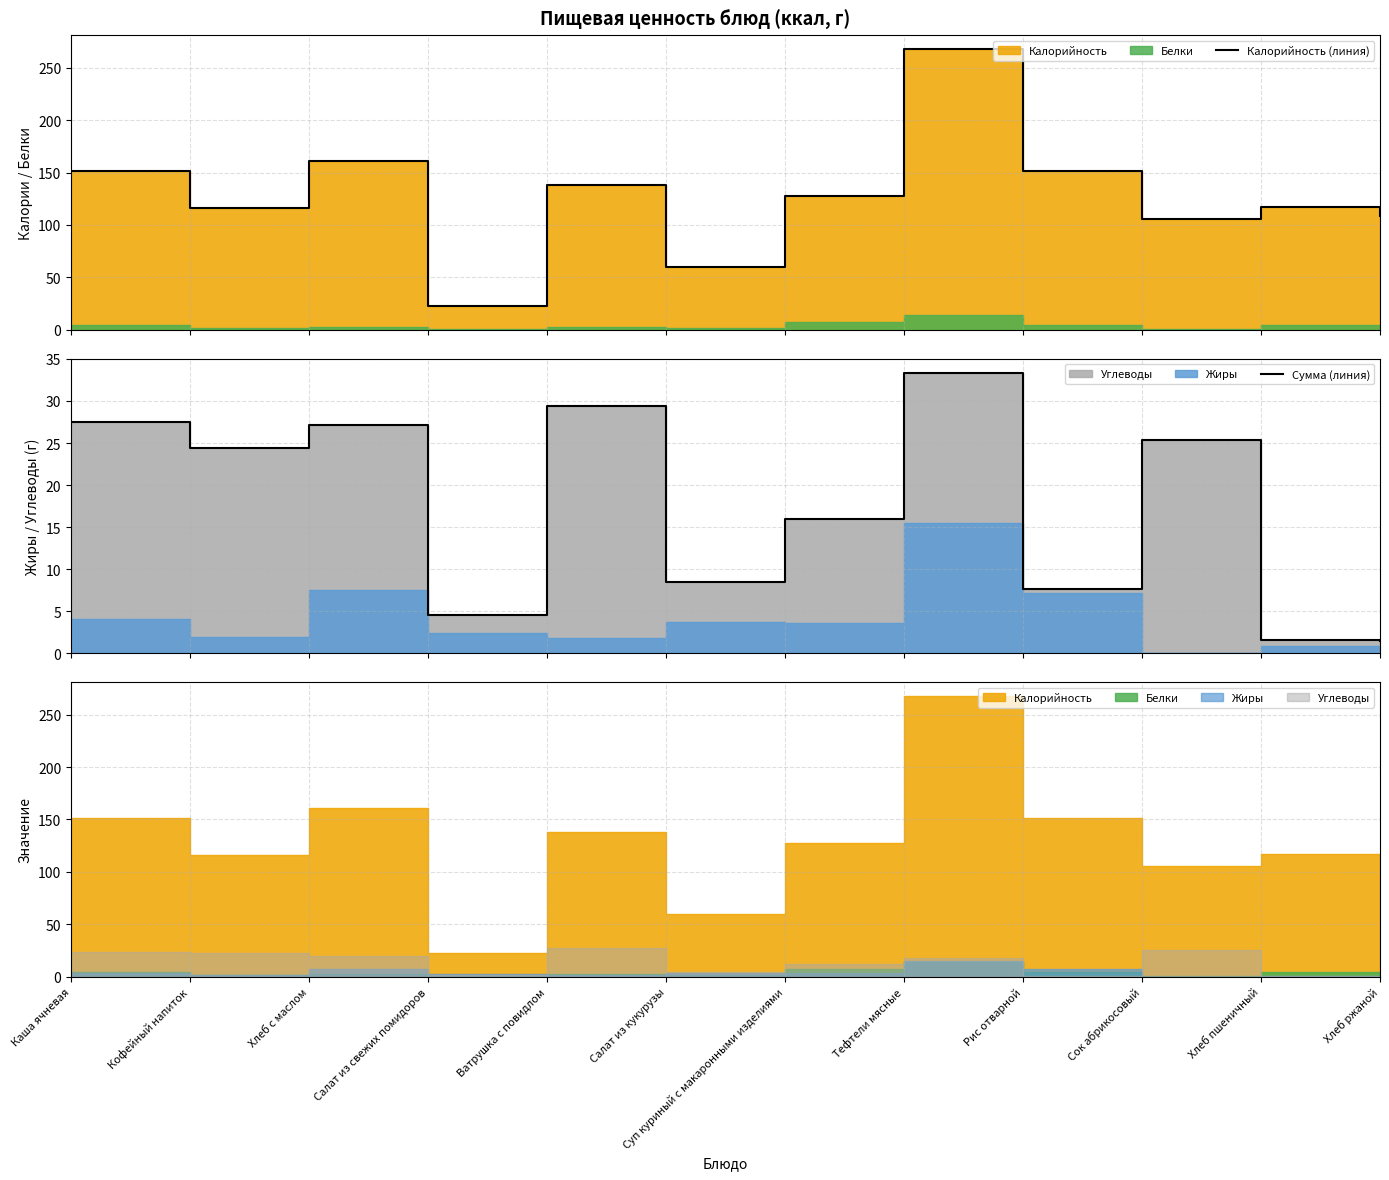

Which series has the widest spread of values?

Калорийность (линия)